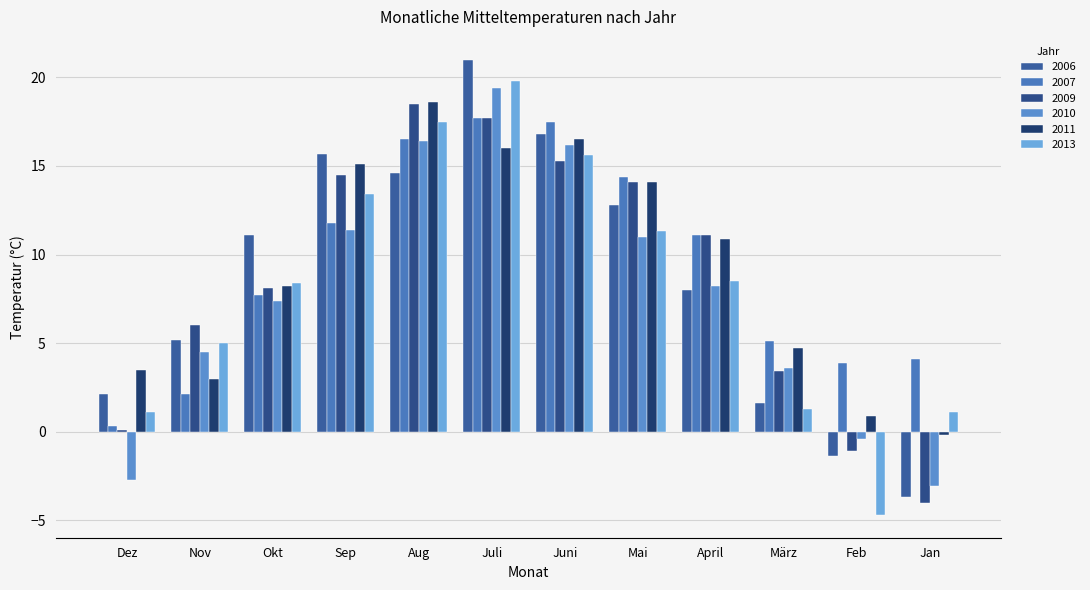

What is the difference between the 2011 values at Aug and Mai?

4.5